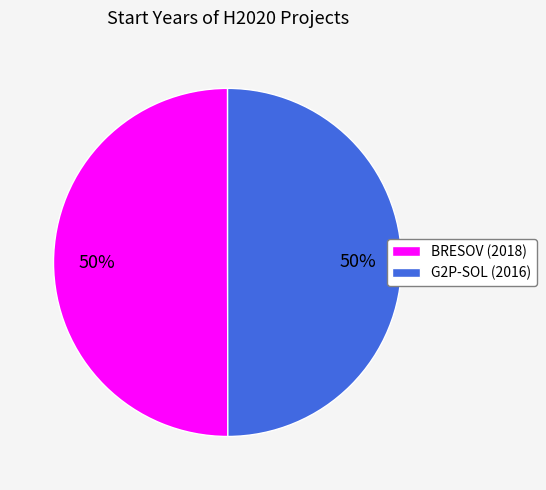

To the nearest percent, what is the combined percentage of G2P-SOL (2016) and BRESOV (2018)?

100%